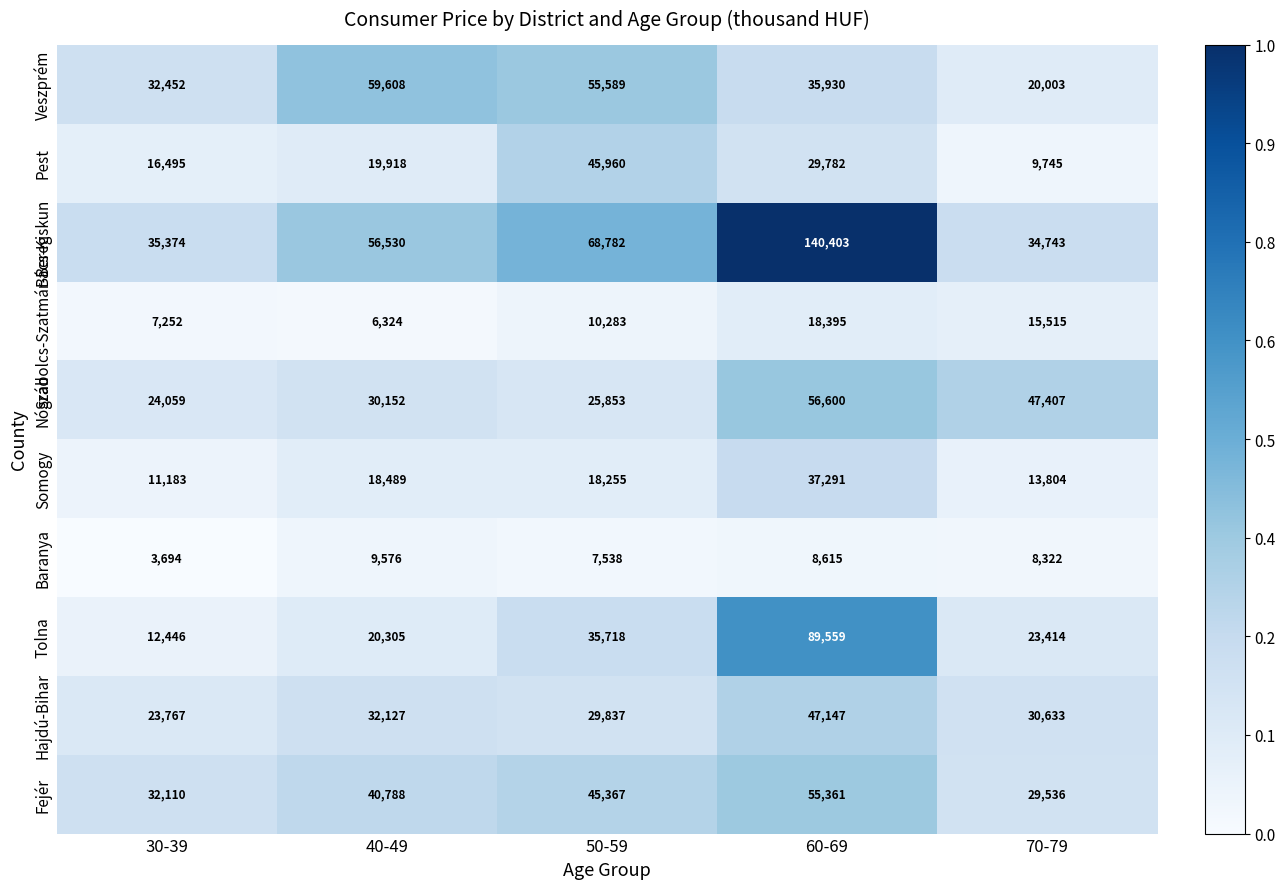

Is it true that Tolna equals 61332 at 50-59?

False